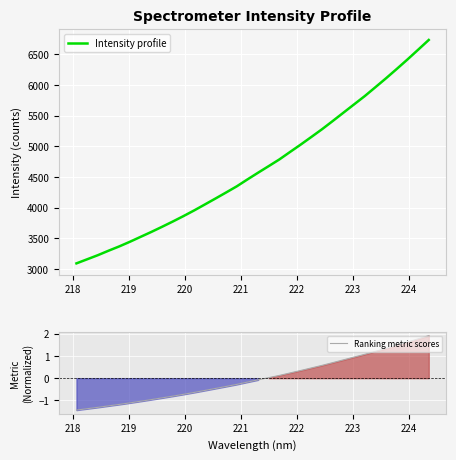

What is the difference between the second highest and second lowest values in the Intensity profile series?

3416.6